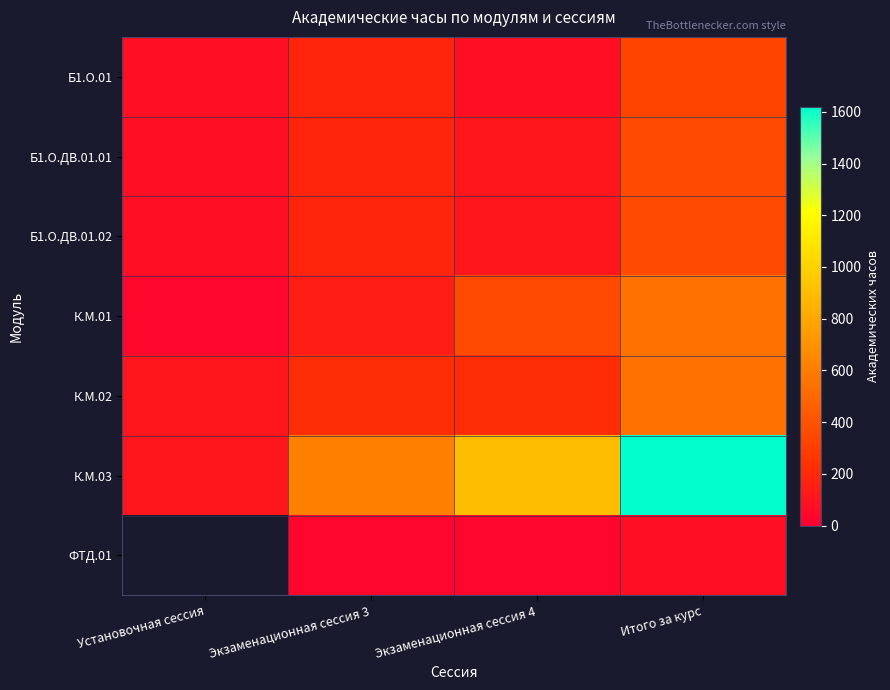

At Экзаменационная сессия 4, list the series in order from largest to smallest.

К.М.03, К.М.01, К.М.02, Б1.О.ДВ.01.01, Б1.О.ДВ.01.02, Б1.О.01, ФТД.01